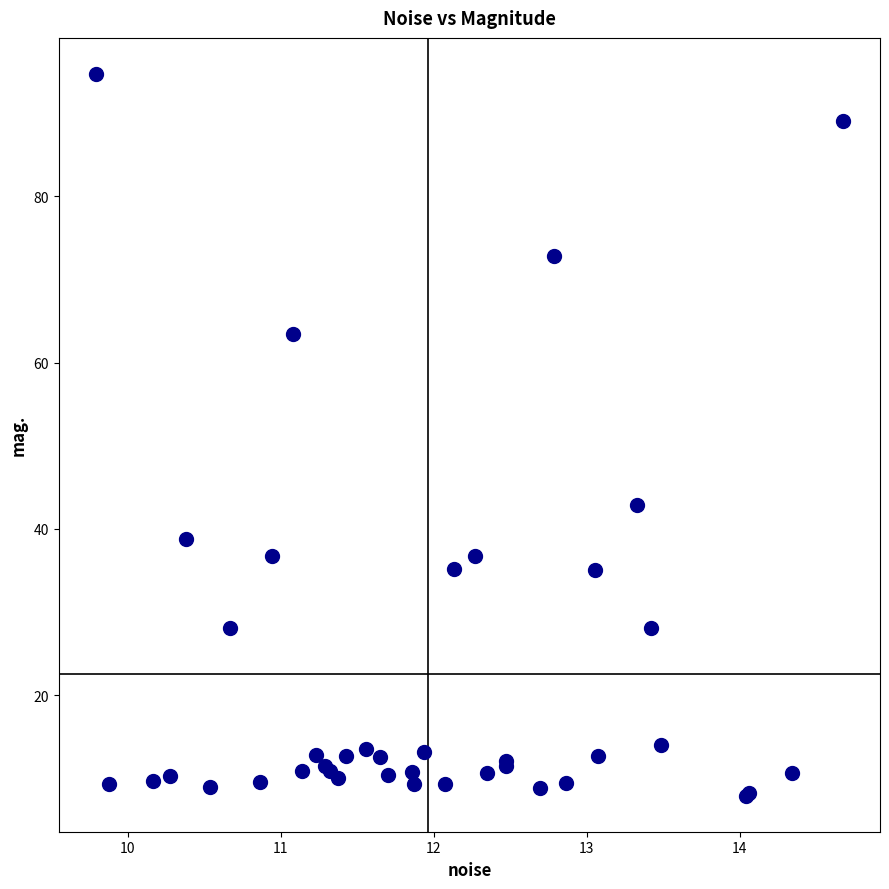

What Y value in the scatter plot is closest to 51?

42.9